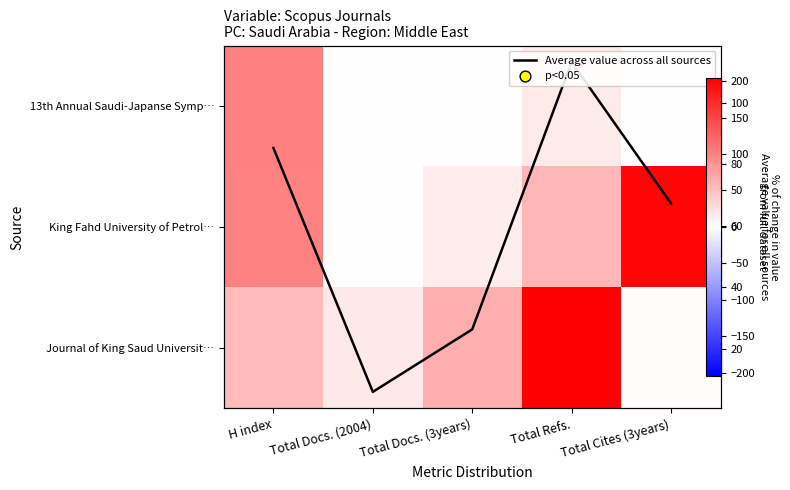

At which category is the sum across all series the highest?

Total Refs.